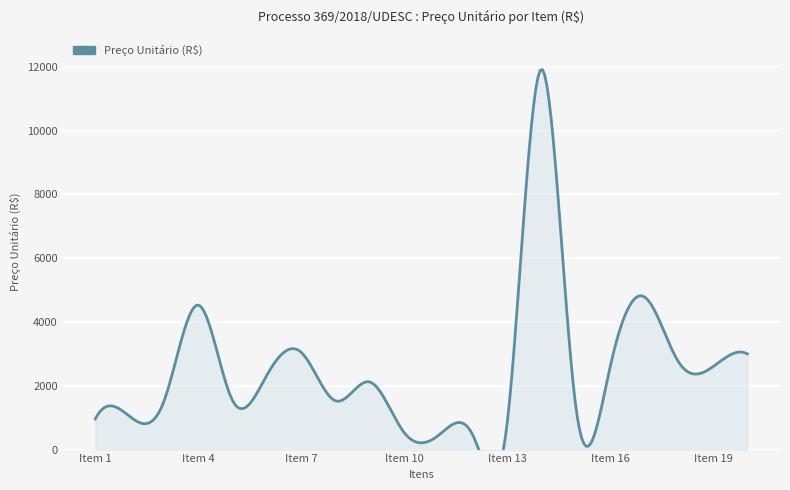

What is the sum of the values at Item 1 and Item 8?

2489.8